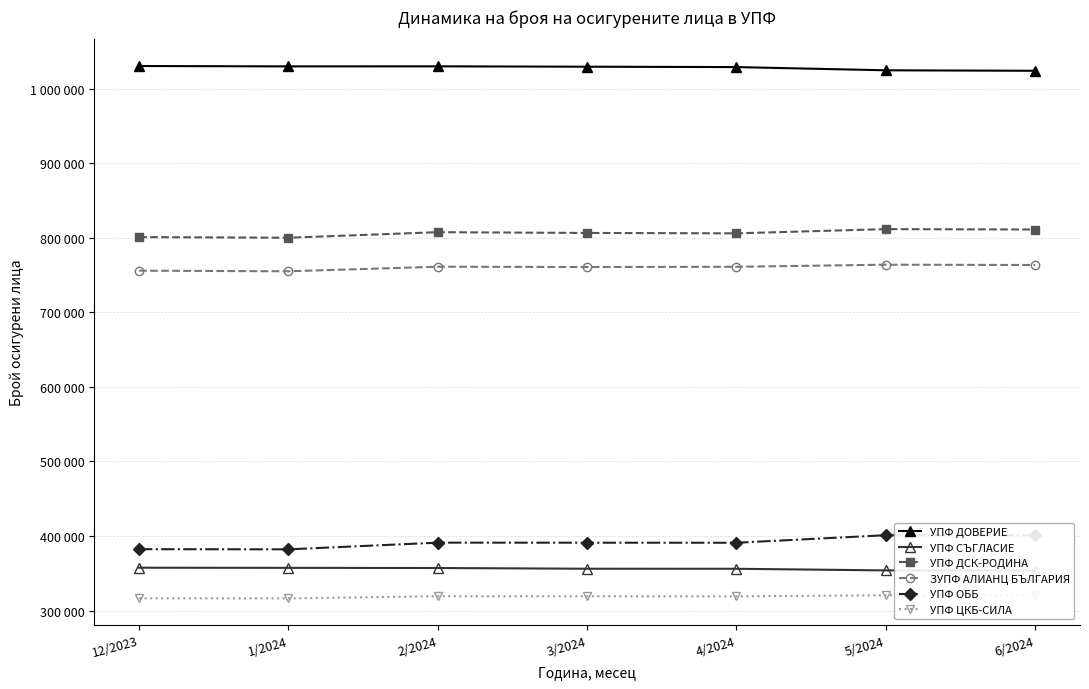

Reading left to right, extract all data points from this chart.

УПФ ДОВЕРИЕ: 12/2023=1030429	1/2024=1029940	2/2024=1030013	3/2024=1029514	4/2024=1029006	5/2024=1024691	6/2024=1024054
УПФ СЪГЛАСИЕ: 12/2023=357534	1/2024=357360	2/2024=357131	3/2024=356169	4/2024=356106	5/2024=353921	6/2024=353774
УПФ ДСК-РОДИНА: 12/2023=800972	1/2024=800137	2/2024=807567	3/2024=806530	4/2024=806023	5/2024=811668	6/2024=811156
ЗУПФ АЛИАНЦ БЪЛГАРИЯ: 12/2023=755935	1/2024=755125	2/2024=761223	3/2024=760831	4/2024=761156	5/2024=763966	6/2024=763525
УПФ ОББ: 12/2023=382386	1/2024=382177	2/2024=391144	3/2024=391070	4/2024=391016	5/2024=401142	6/2024=401031
УПФ ЦКБ-СИЛА: 12/2023=316506	1/2024=316355	2/2024=319308	3/2024=319242	4/2024=319124	5/2024=320559	6/2024=320509